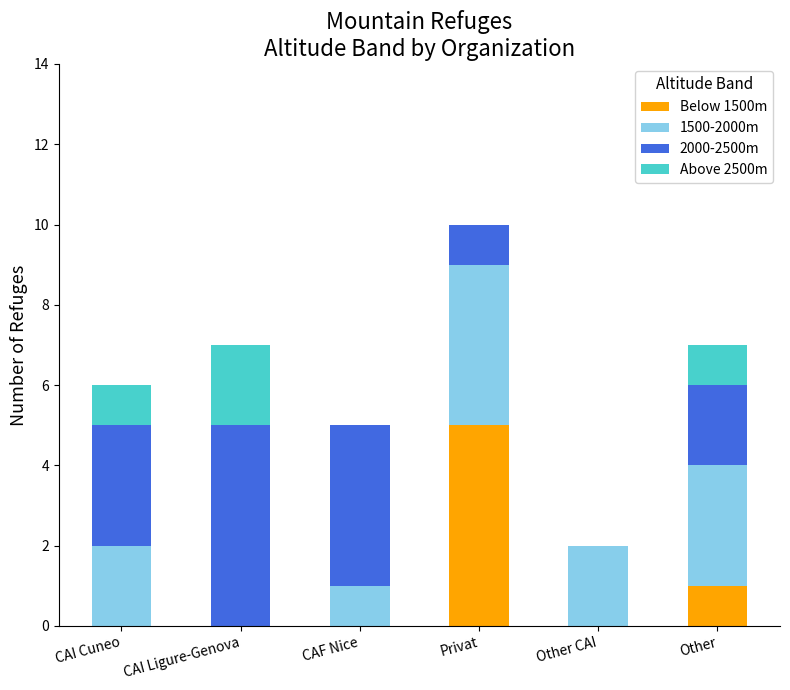

At which category is the sum across all series the highest?

Privat